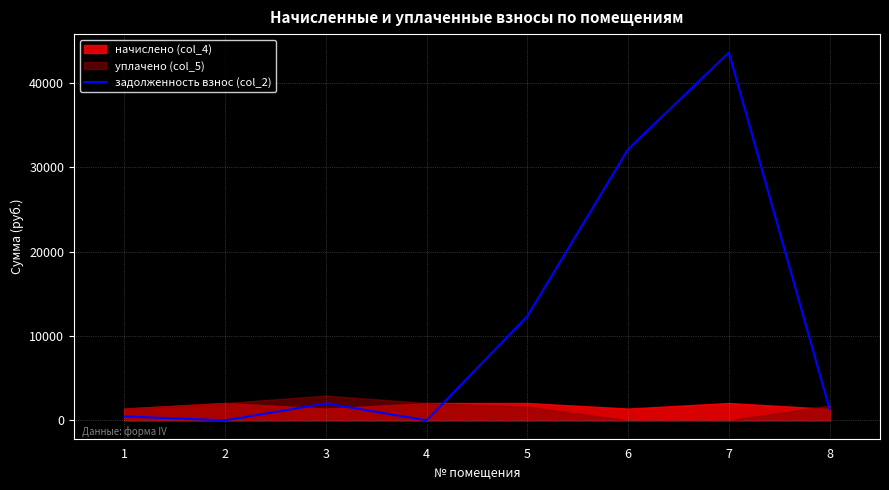

The value of задолженность взнос (col_2) at 8 is 1320.0. True or false?

True